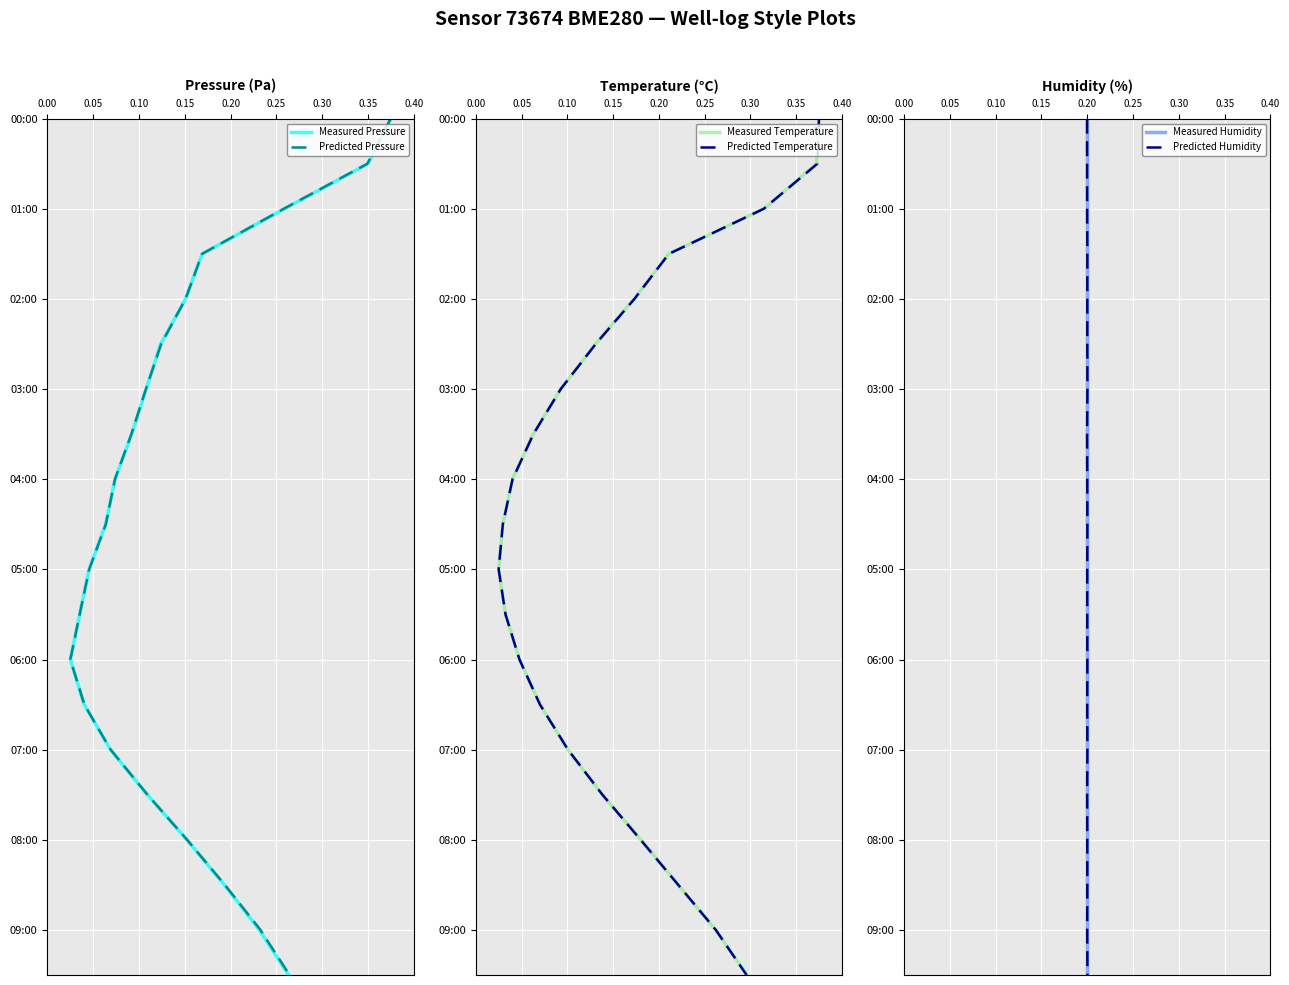

True or false: Predicted Pressure and Measured Temperature intersect in this chart.

False